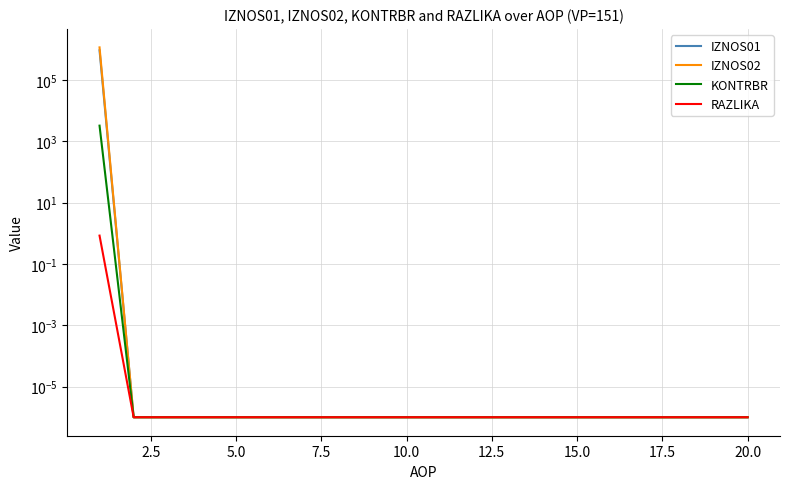

How many lines are shown in the chart?

4